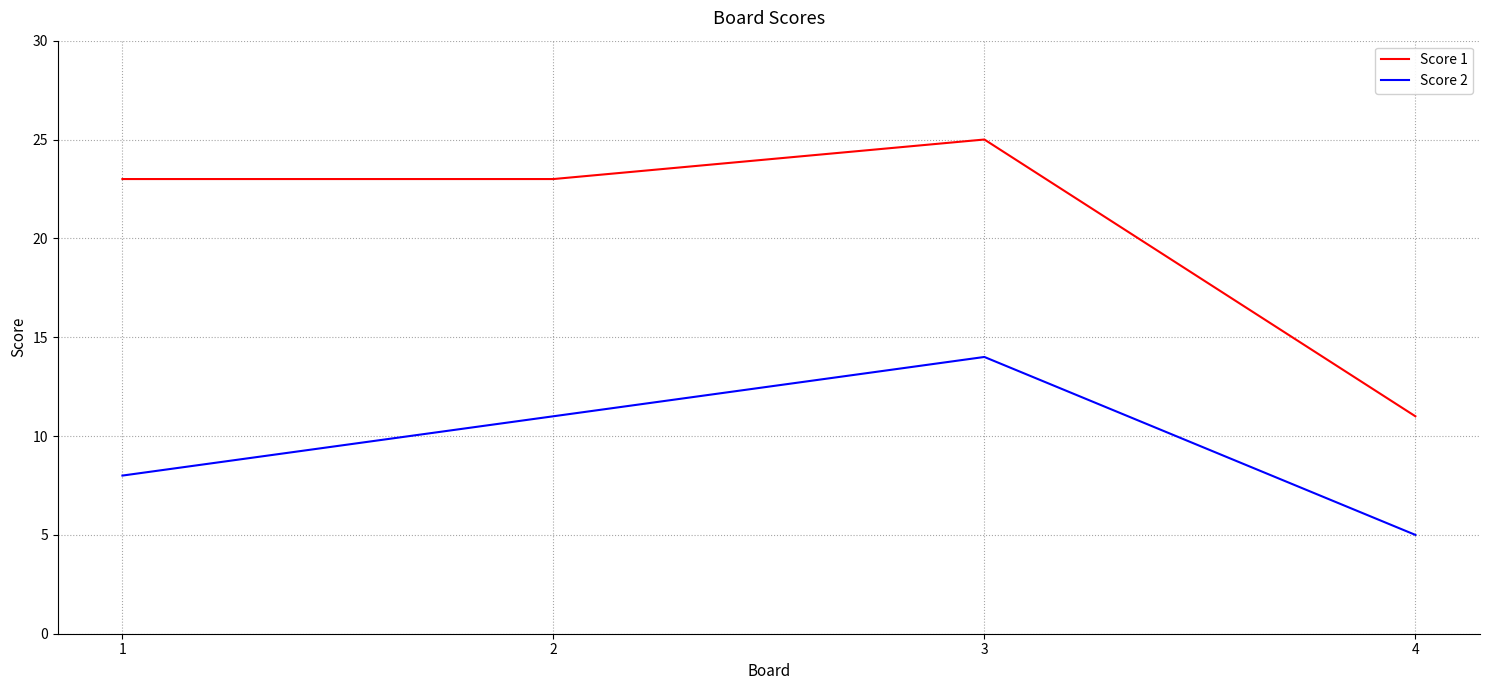

At which category does the chart reach its peak across all series?

3